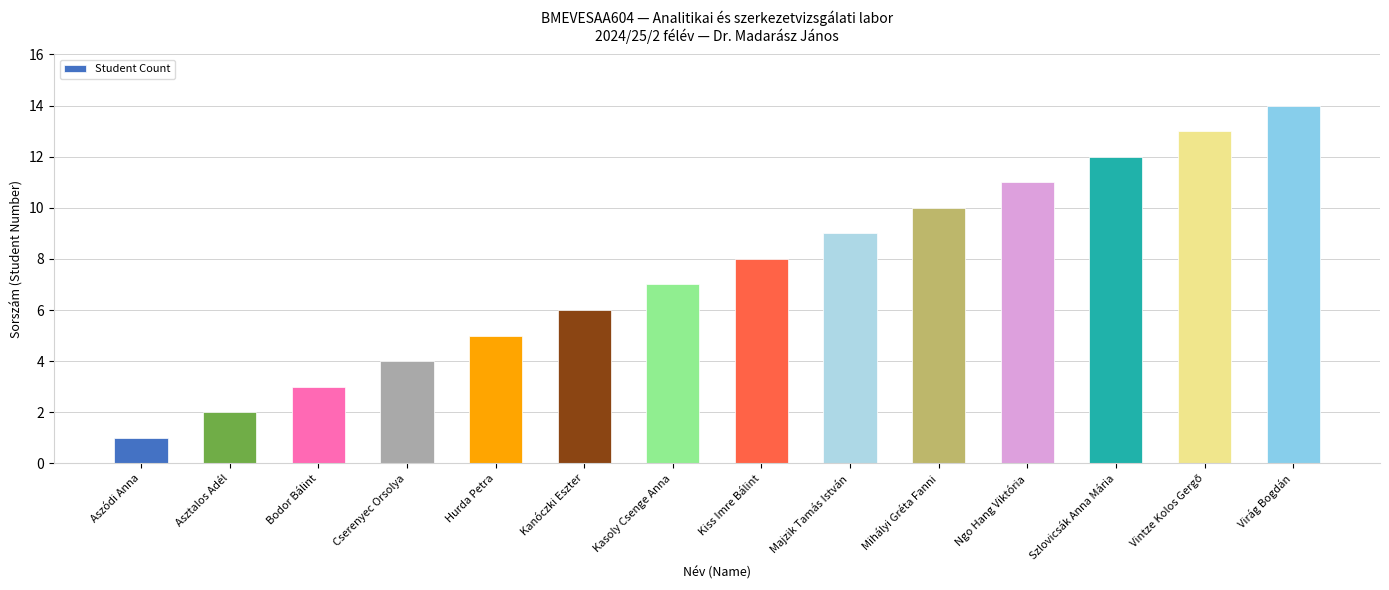

What is the change in value from Mihályi Gréta Fanni to Ngo Hang Viktória?

+1